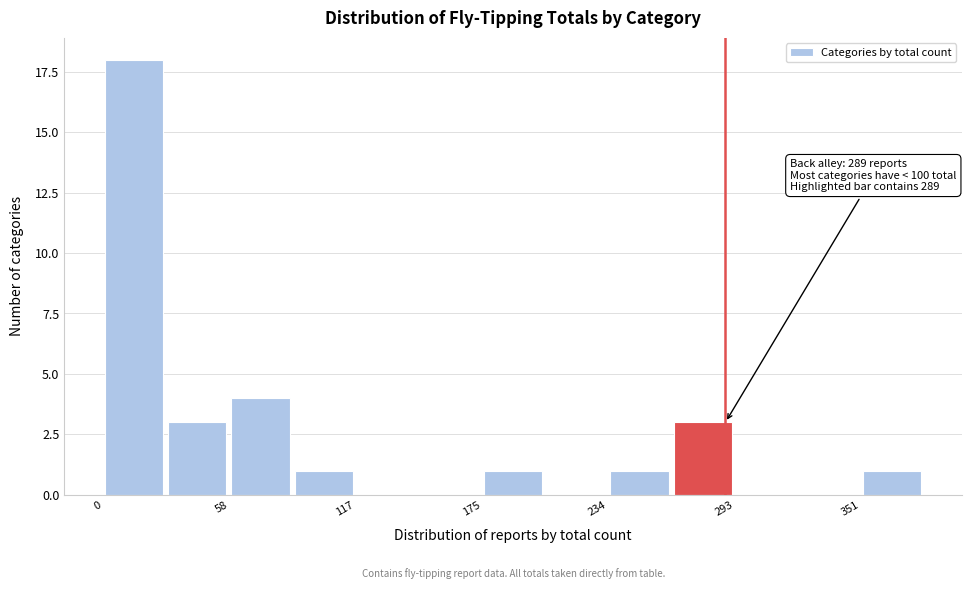

Around what value on the x-axis is the tallest bar? Give the approximate position of its centre, as read against the axis.

10